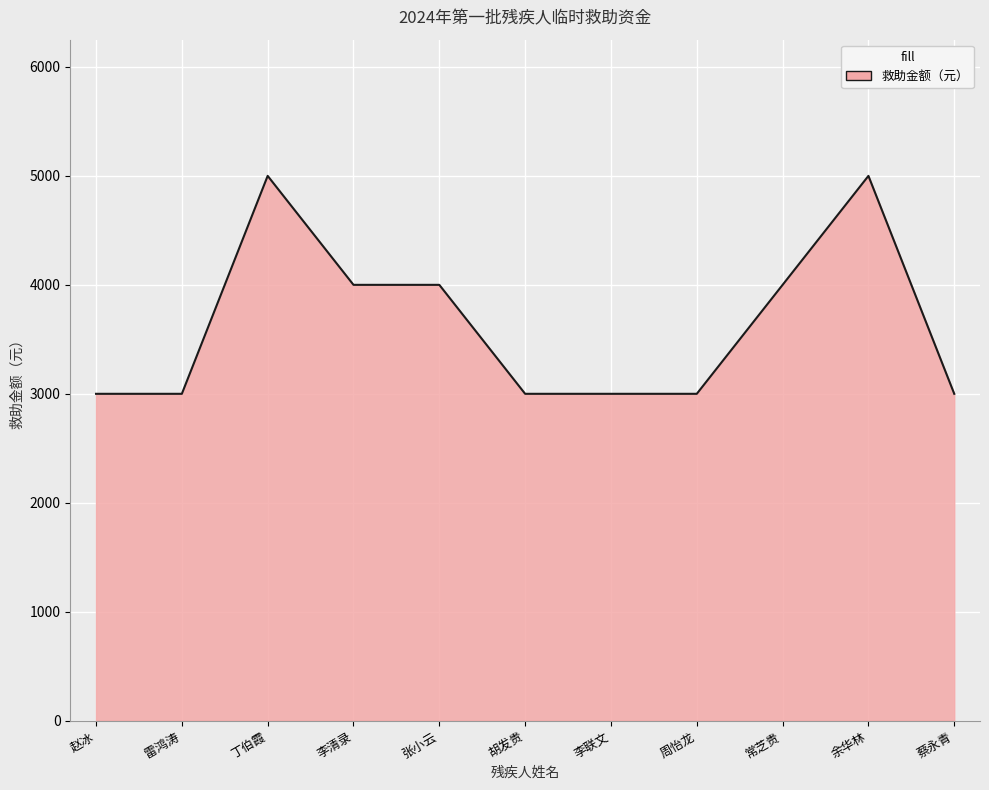

What is the difference between the maximum and minimum values?

2000